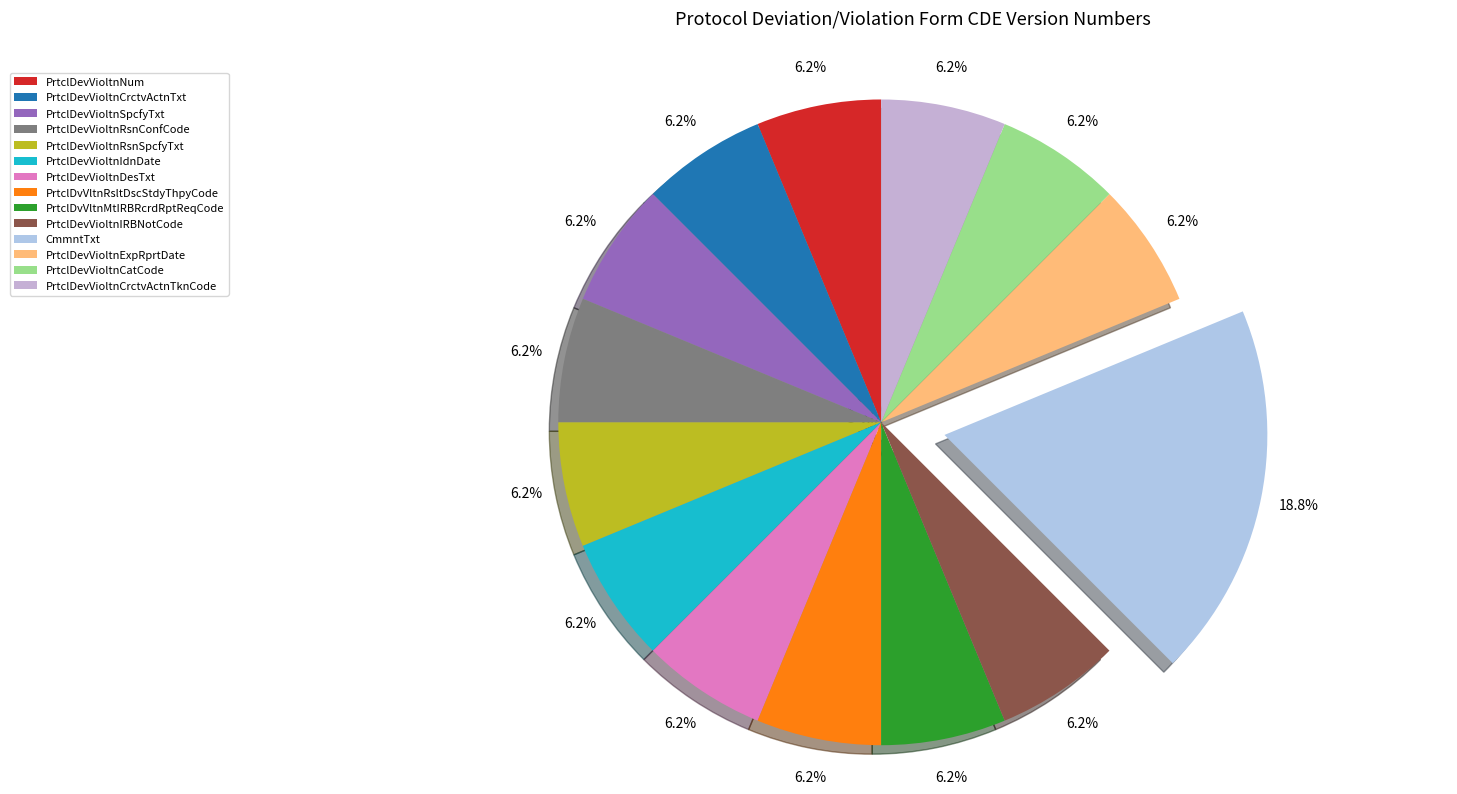

The PrtclDevVioltnExpRprtDate slice represents 6% of the pie. True or false?

True